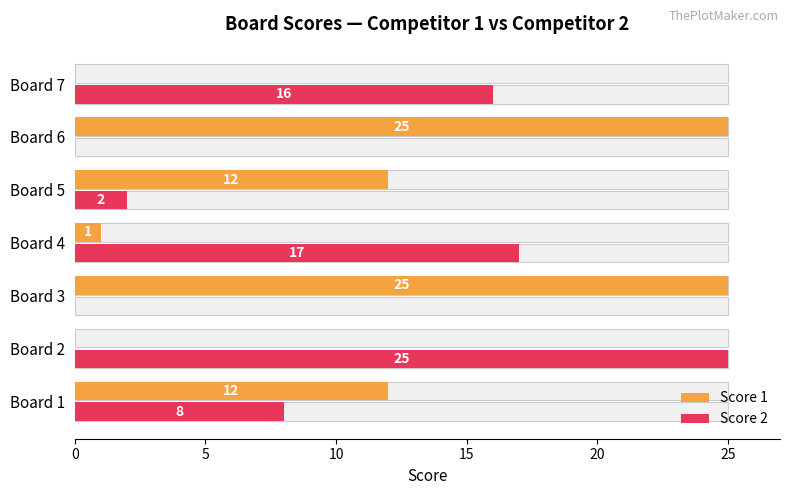

At Board 4, list the series in order from largest to smallest.

Score 2, Score 1